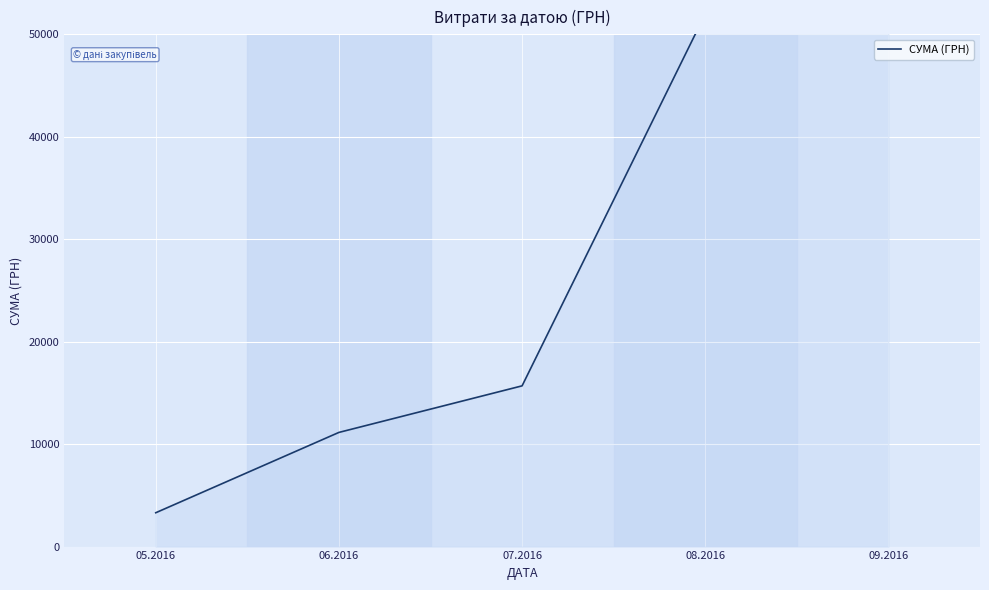

Which category has the highest value across all series?

09.2016